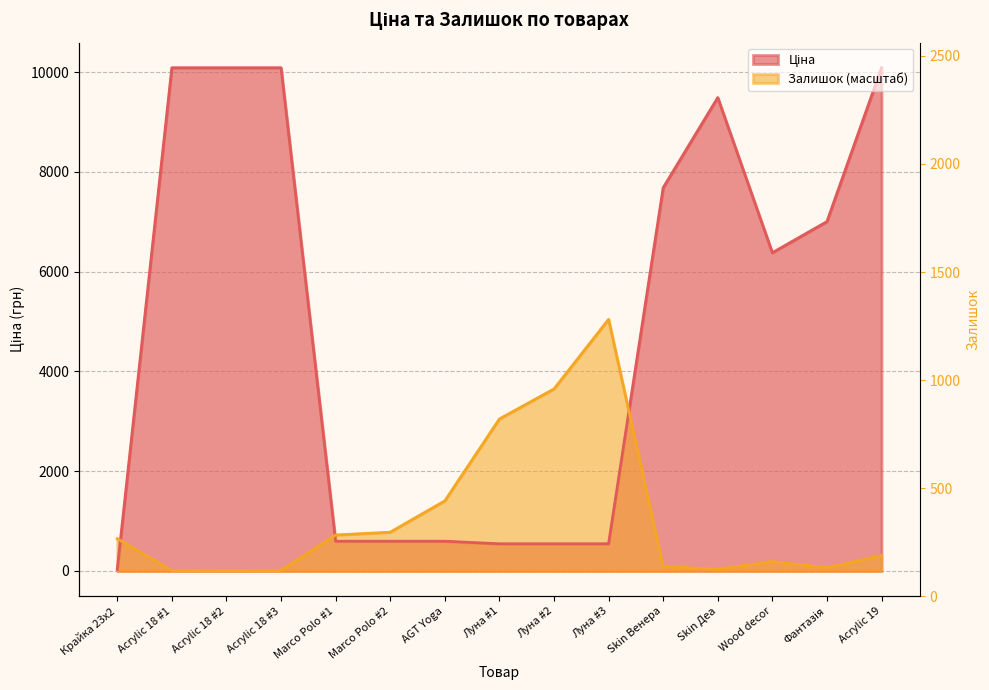

What is the sum of the Залишок values at Acrylic 18 #1 and Marco Polo #2?

786.0